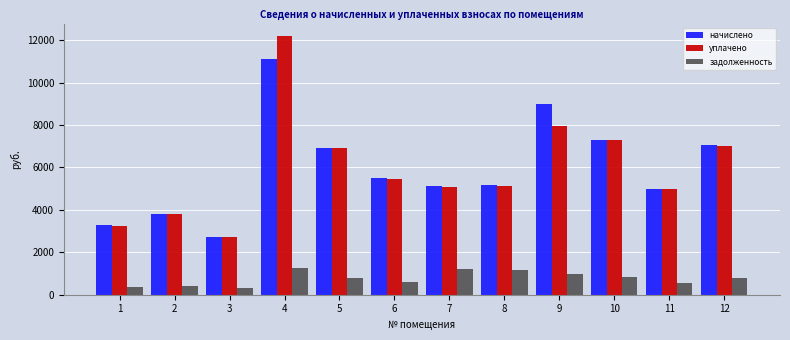

What is the sum of the уплачено values at 10 and 12?

14289.0